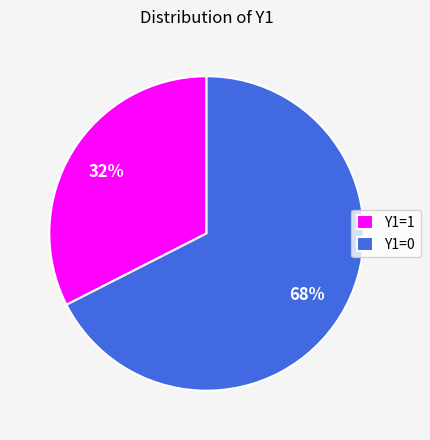

To the nearest percent, what is the average slice percentage?

50%